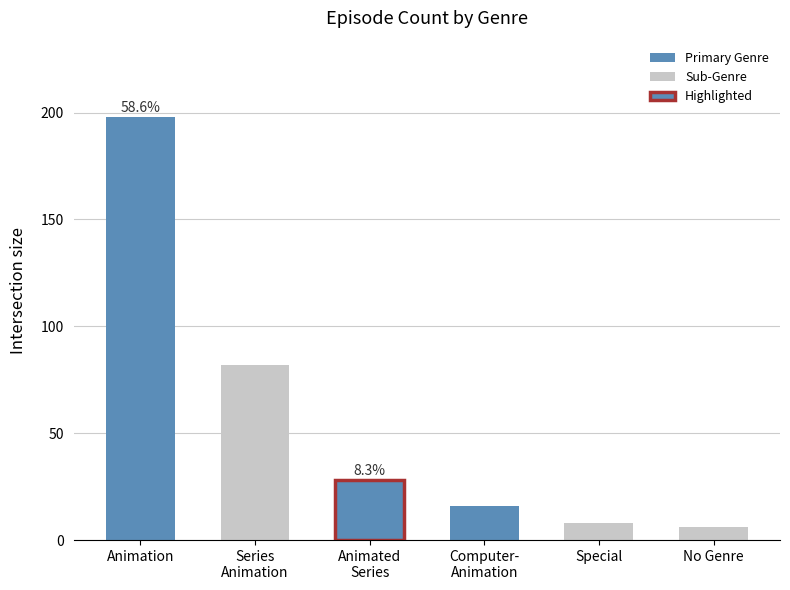

Between Animation and Special, which is larger?

Animation